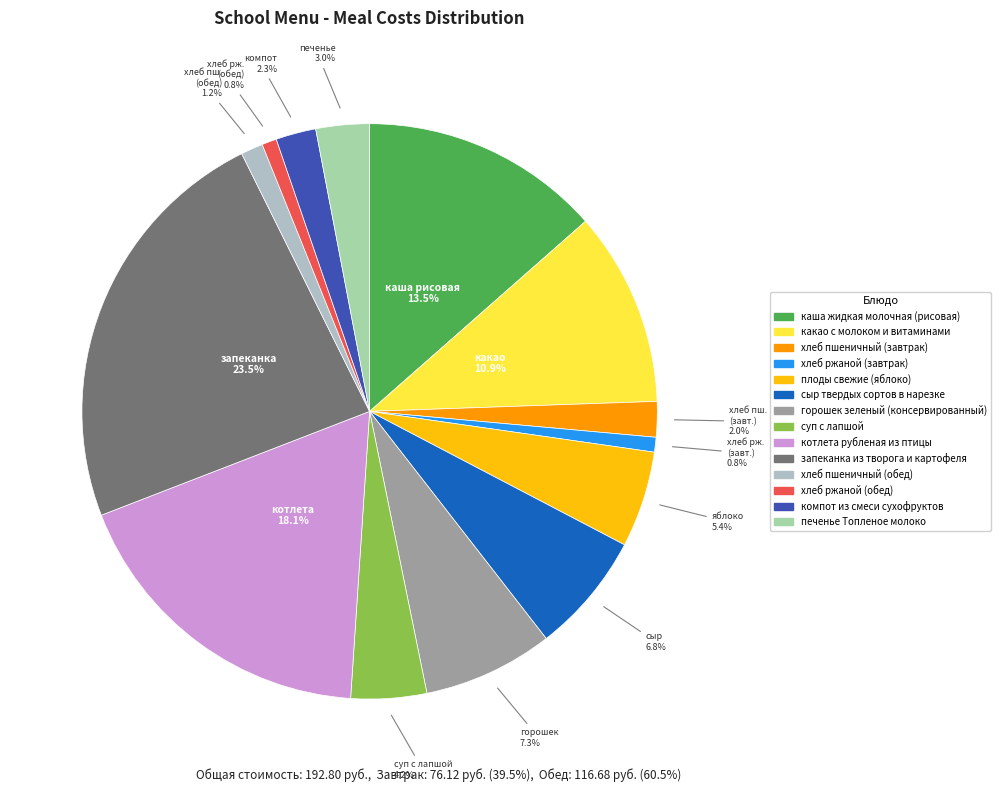

Is хлеб ржаной (завтрак) the majority of the pie?

No